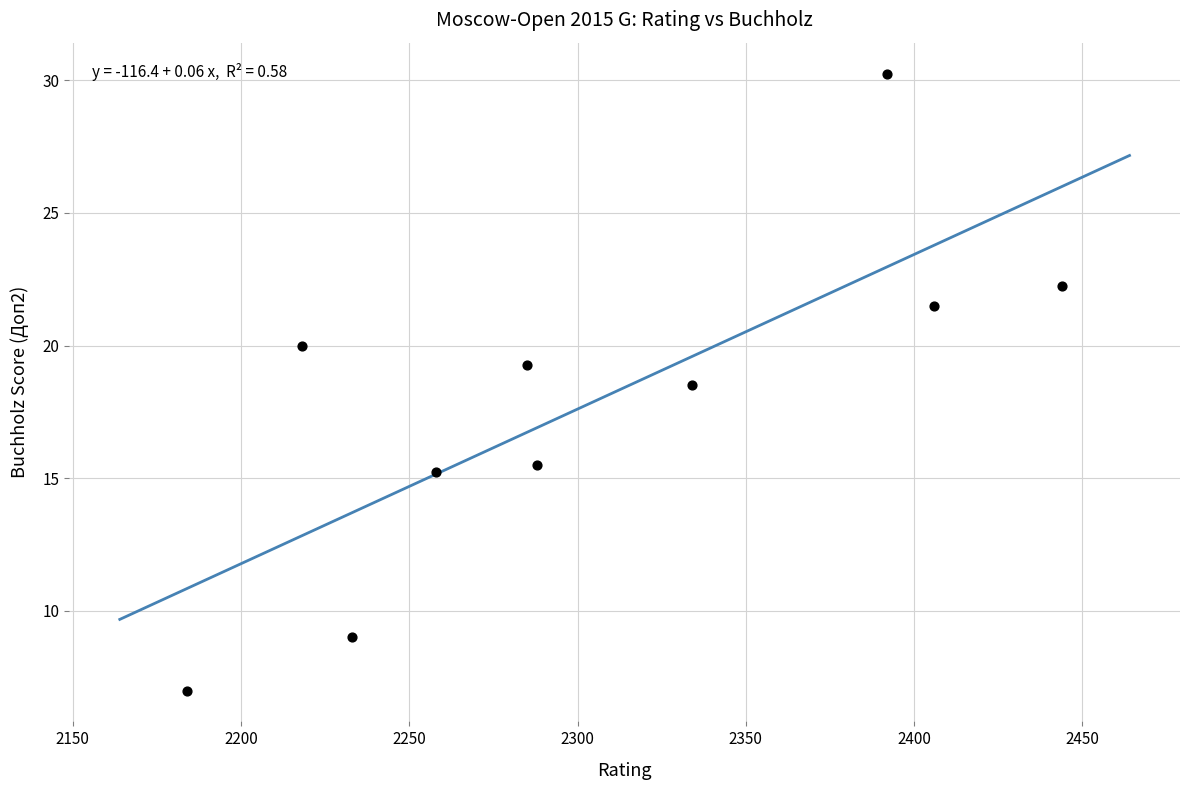

What is the range of X values (max minus min)?

260.0